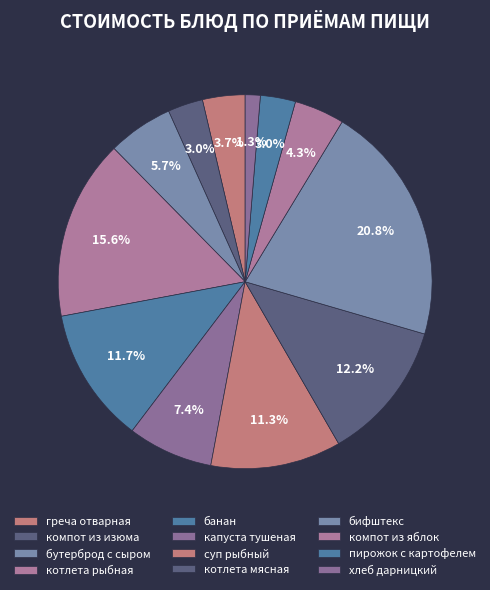

Is it true that котлета рыбная is 5% of the pie?

False